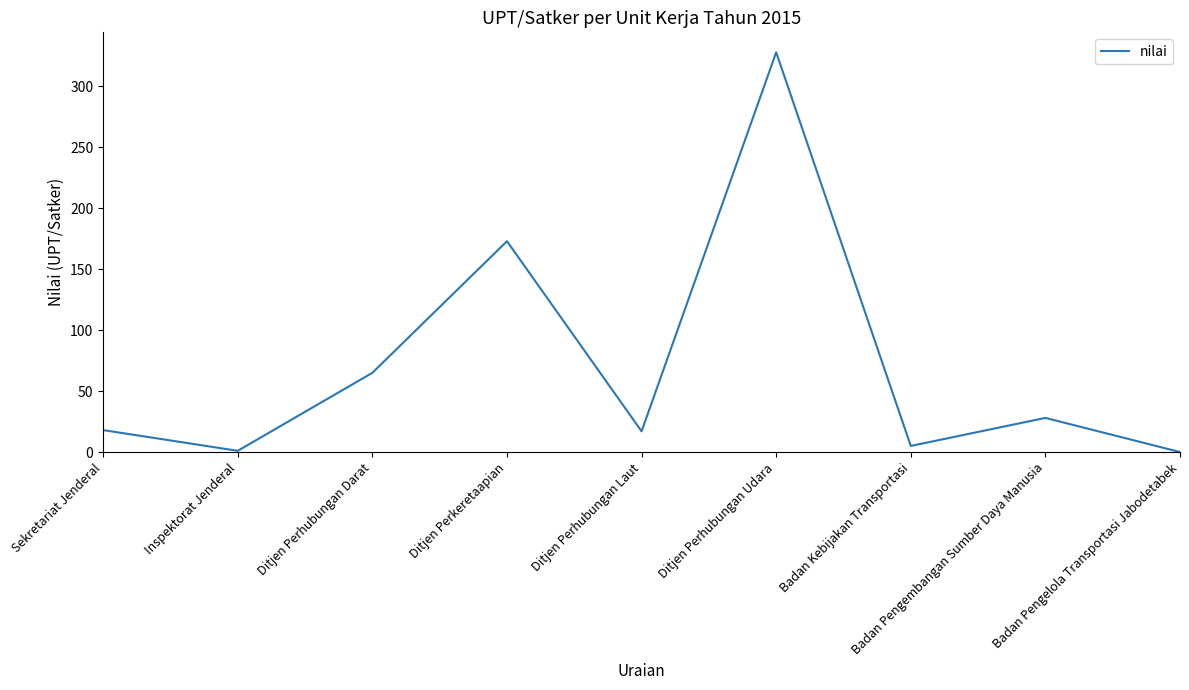

The value at Badan Kebijakan Transportasi is 5. True or false?

True